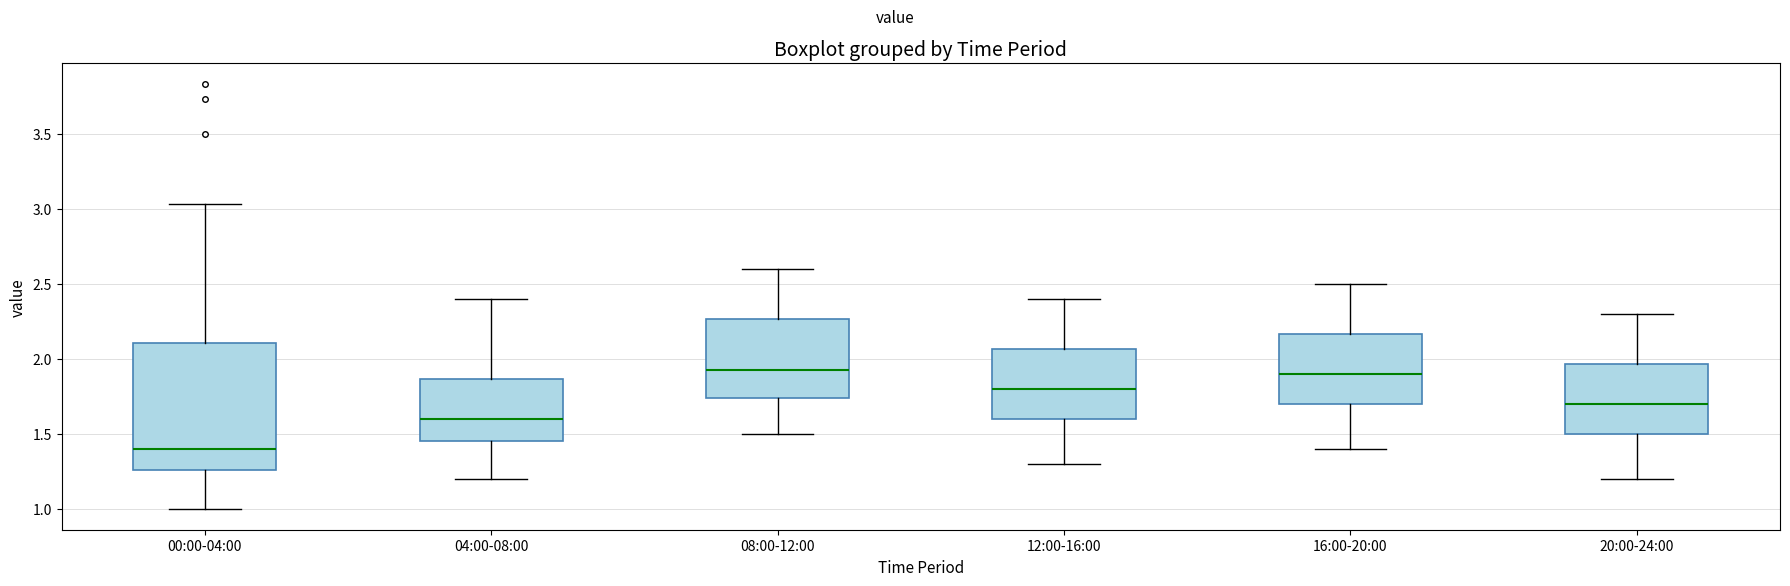

Which box is the tallest, from its lower edge to its upper edge?

00:00-04:00